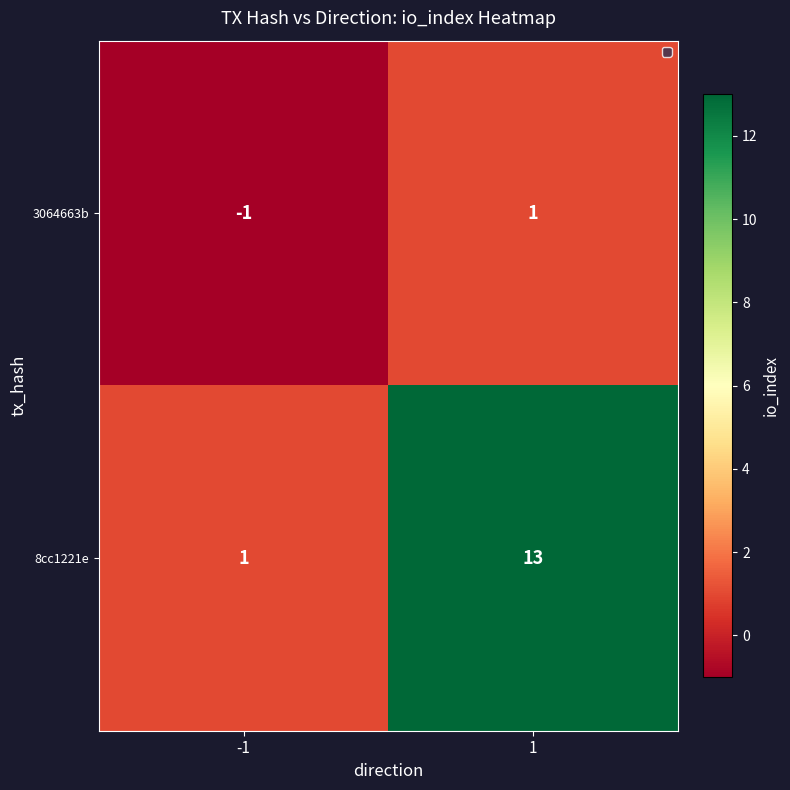

List the series in order of their peak value, highest first.

8cc1221e, 3064663b